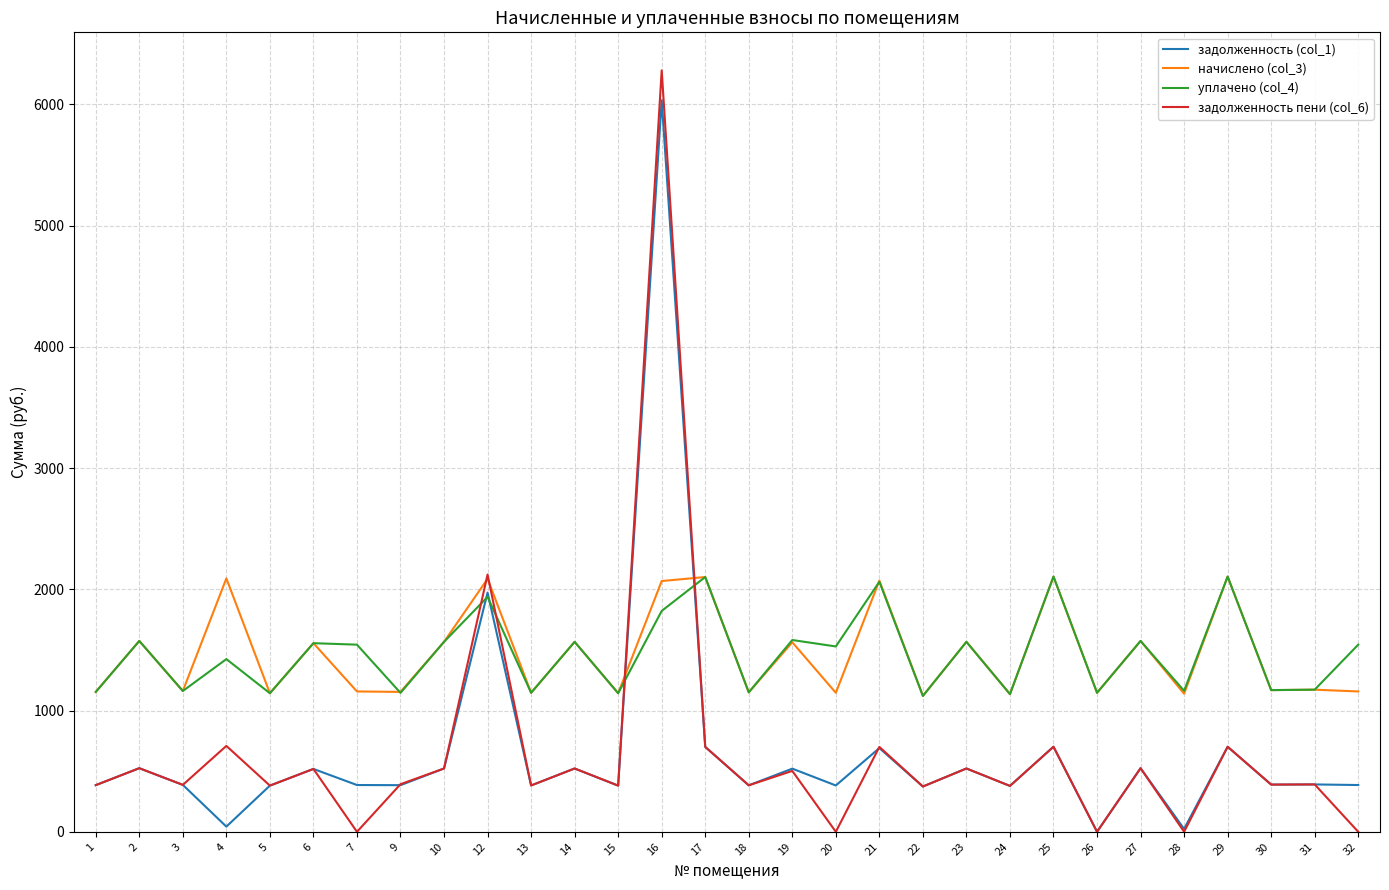

At how many categories does at least one series exceed 6187?

1